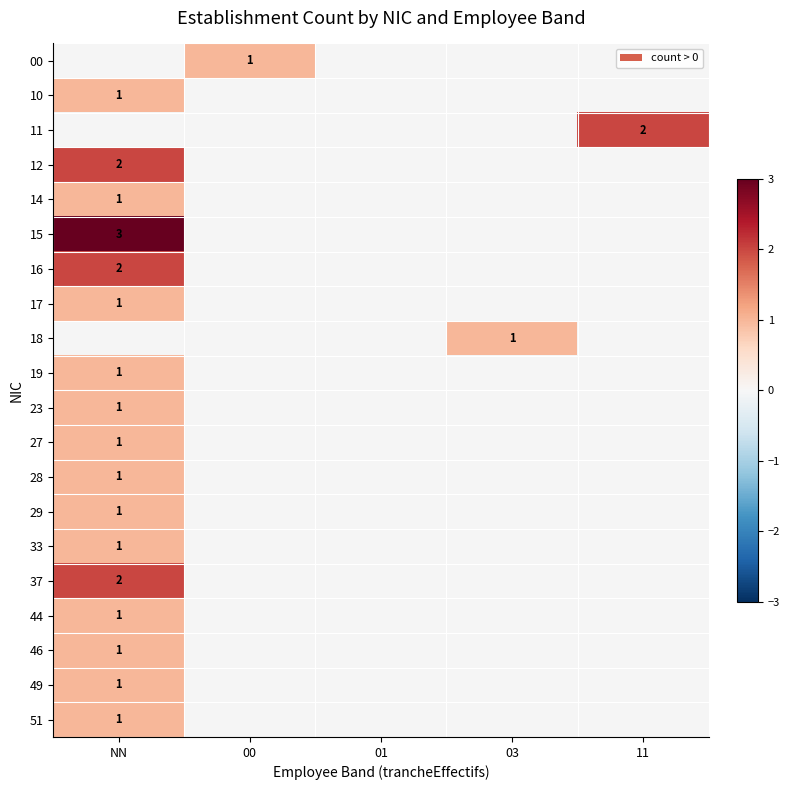

Is it true that 46 equals 2 at NN?

False